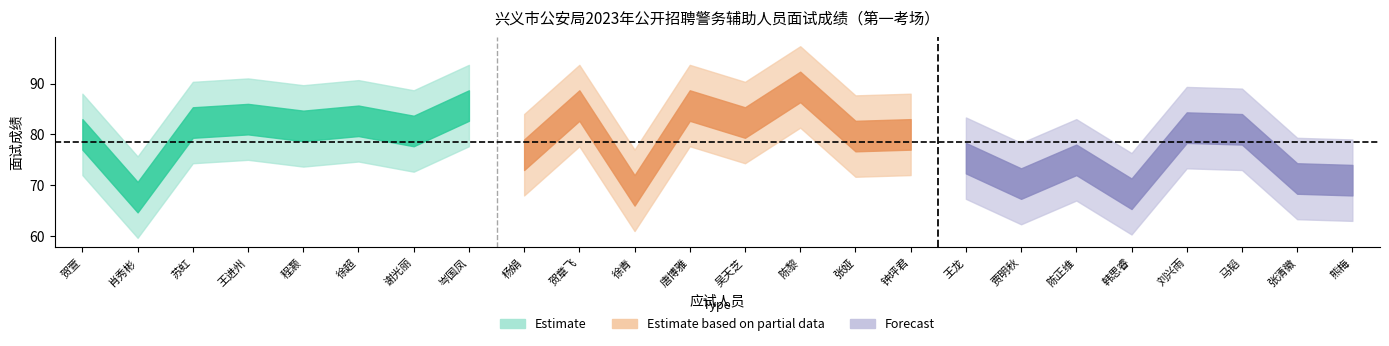

In 面试成绩, how many points are higher than both neighbors (excluding endpoints)?

9